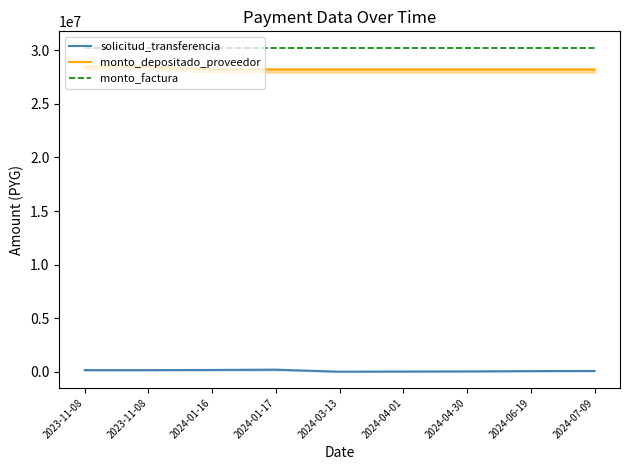

True or false: solicitud_transferencia and monto_factura cross at least once.

False